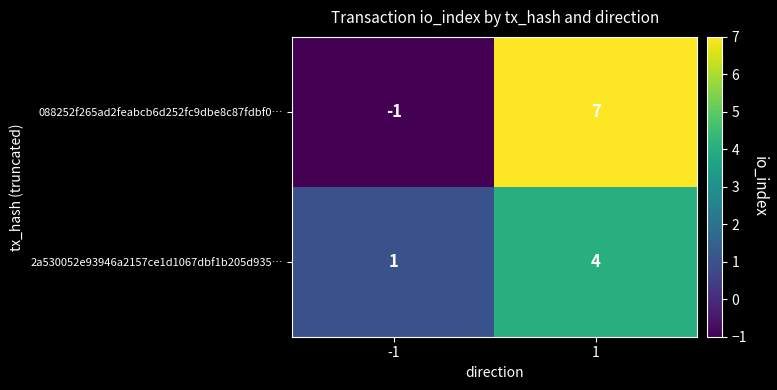

Which series has the largest total across all categories?

088252f265ad2feabcb6d252fc9dbe8c87fdbf0…